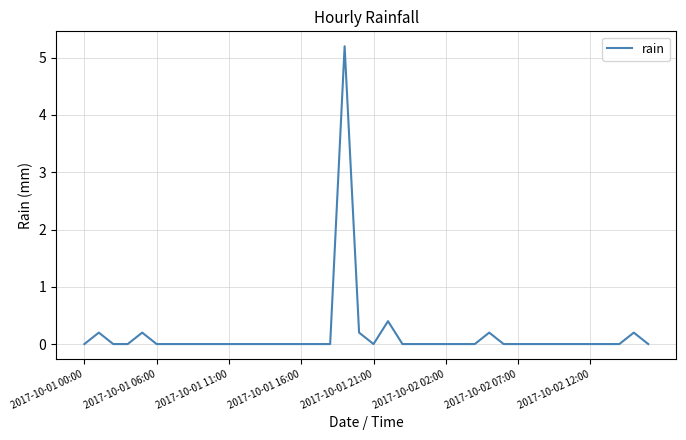

What is the maximum value shown in the chart?

5.2